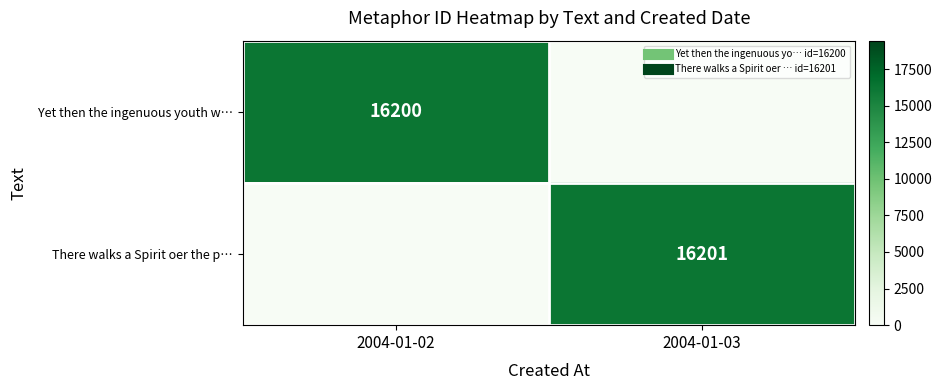

Between 2004-01-03 and 2004-01-02, which is larger?

2004-01-02